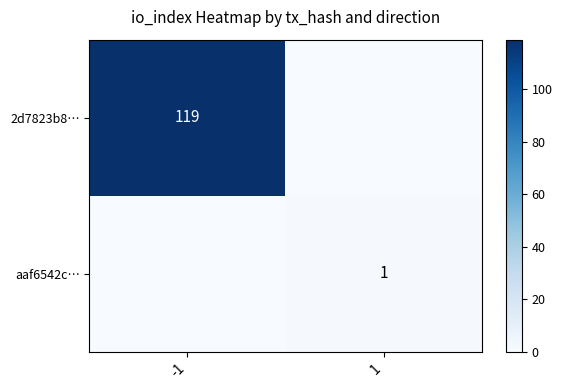

At which category is the sum across all series the highest?

-1